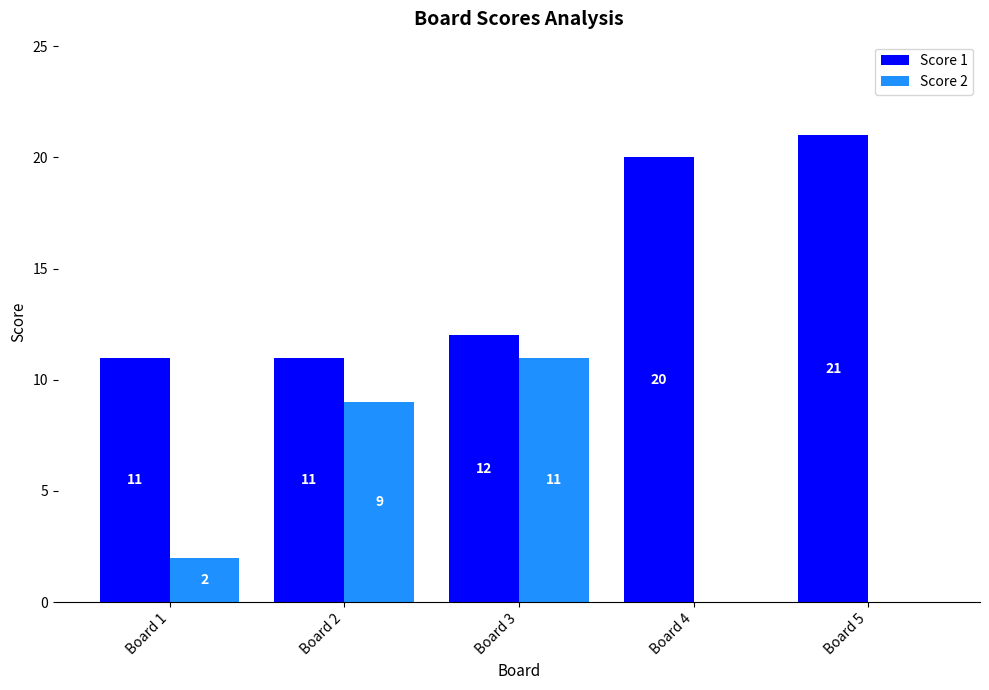

Reading left to right, transcribe all the data shown in this chart.

Score 1: Board 1=11	Board 2=11	Board 3=12	Board 4=20	Board 5=21
Score 2: Board 1=2	Board 2=9	Board 3=11	Board 4=0	Board 5=0